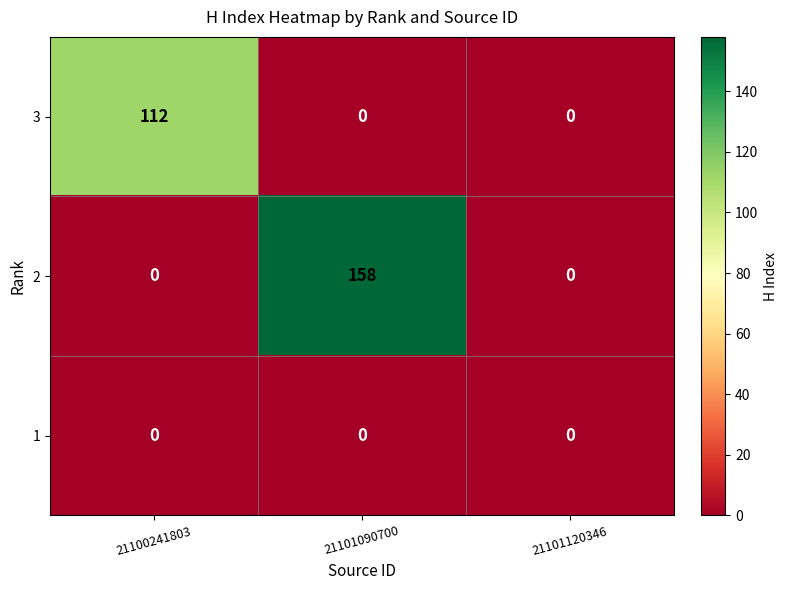

At which category is the sum across all series the highest?

21101090700